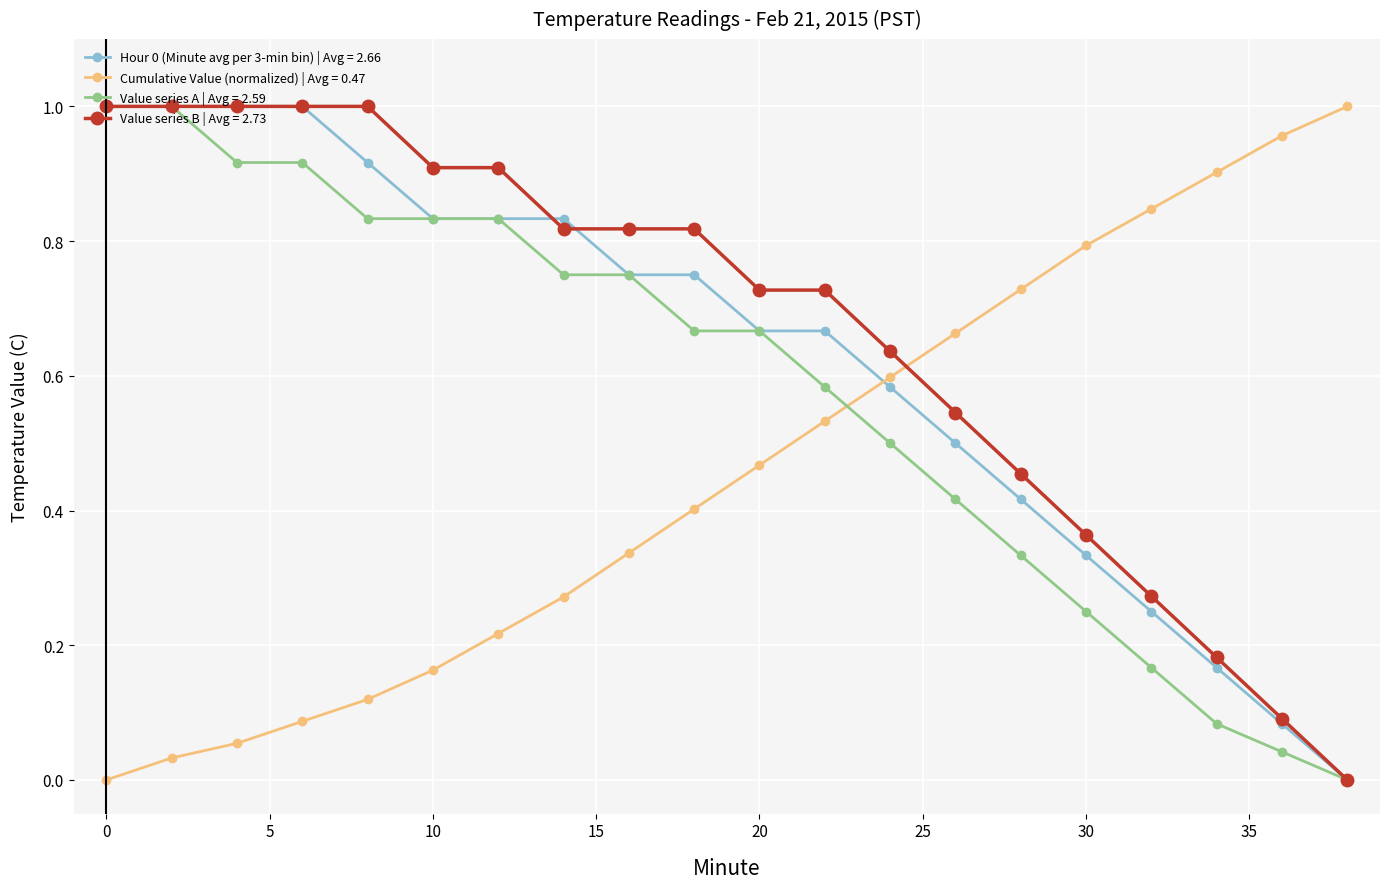

True or false: Cumulative Value (normalized) | Avg = 0.47 and Value series B | Avg = 2.73 intersect in this chart.

True